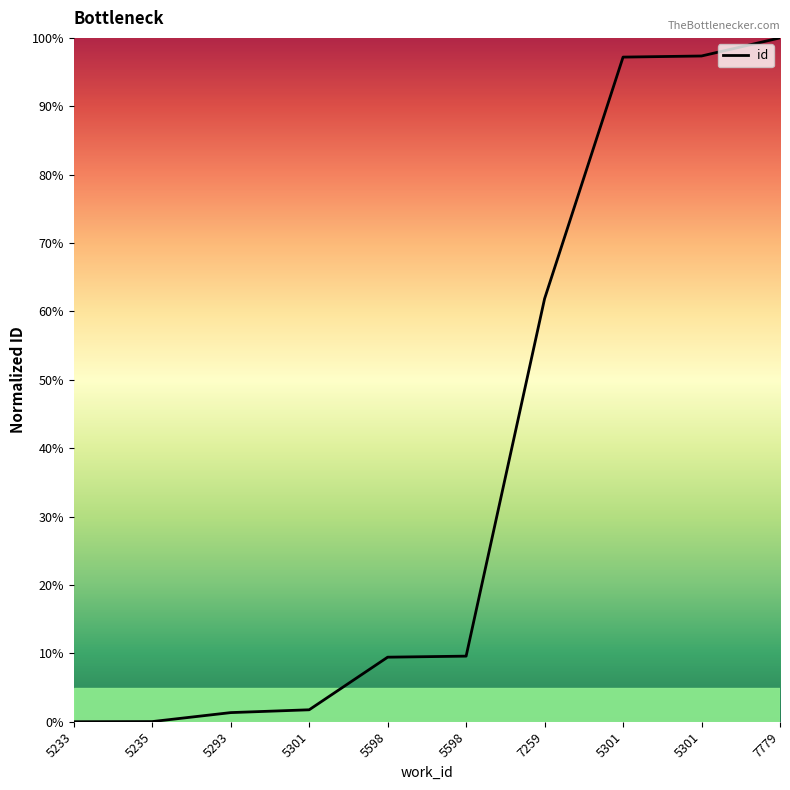

The value at 5235 is 0.0. True or false?

True